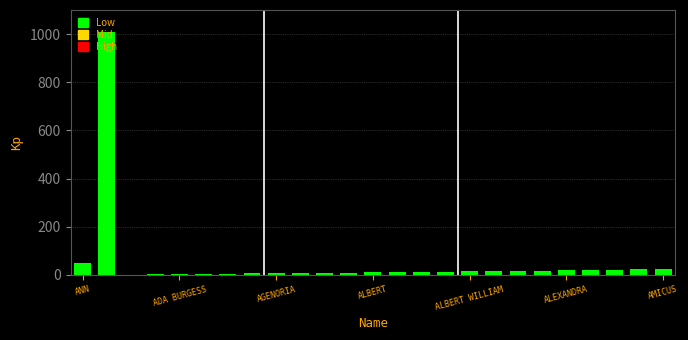

What is the greatest value displayed?

1009